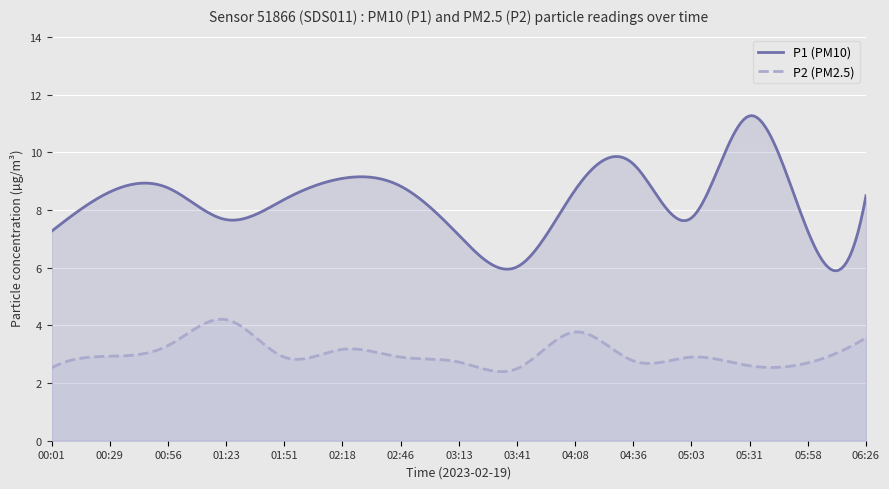

In P2, how many points are higher than both neighbors (excluding endpoints)?

4